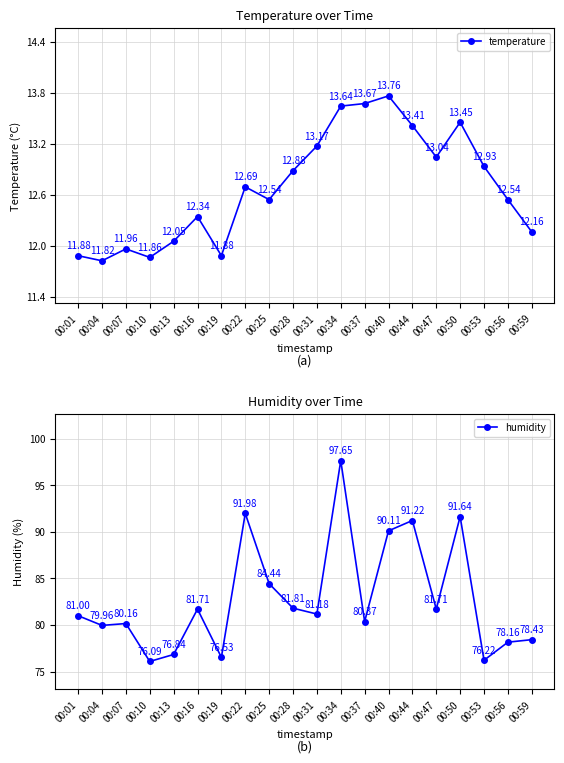

Where is the first local maximum for temperature?

00:07